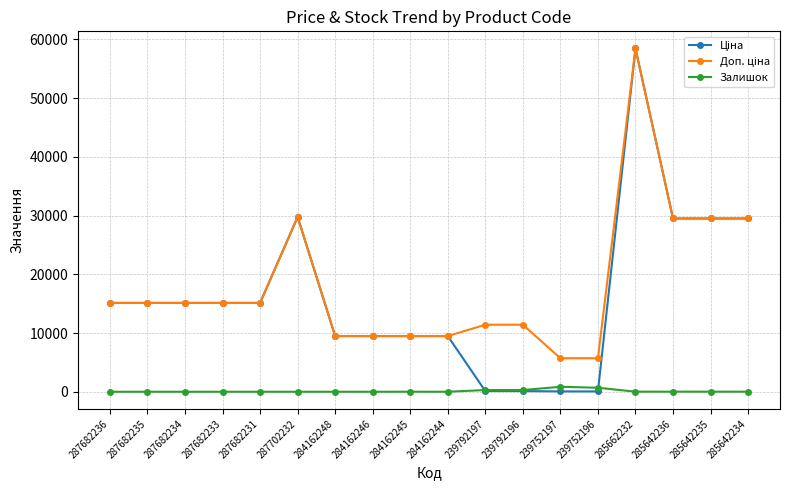

What is the spread (max minus min) of values at 287682231?

15120.0